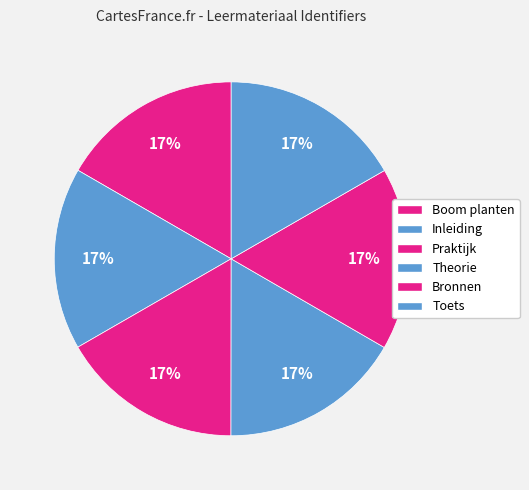

What is the total percentage of Boom planten and Bronnen?

33.3%